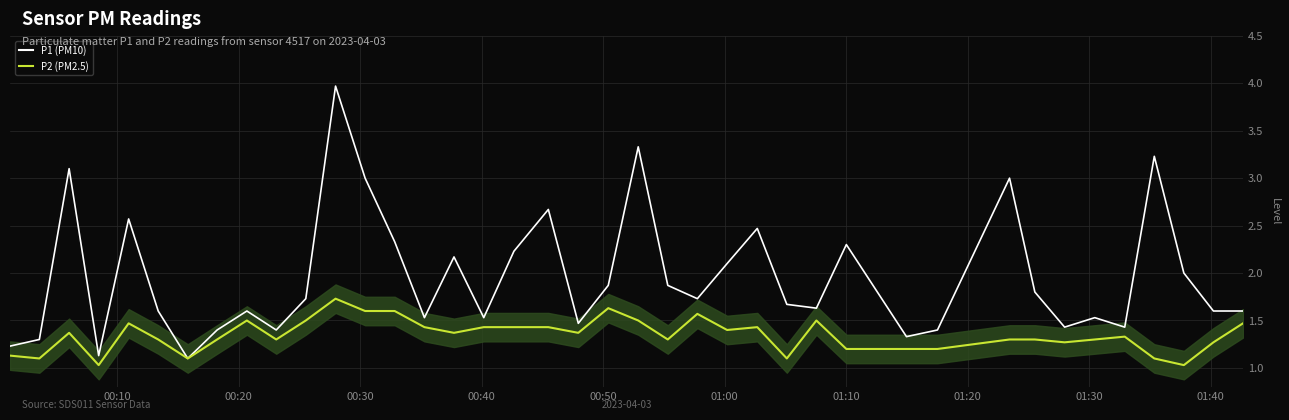

Does the chart display data point markers on the line(s)?

No